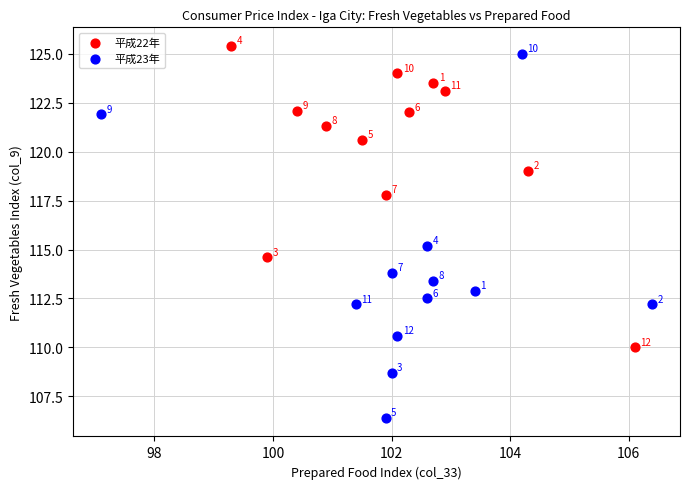

Which series contains the lowest Y value?

平成23年